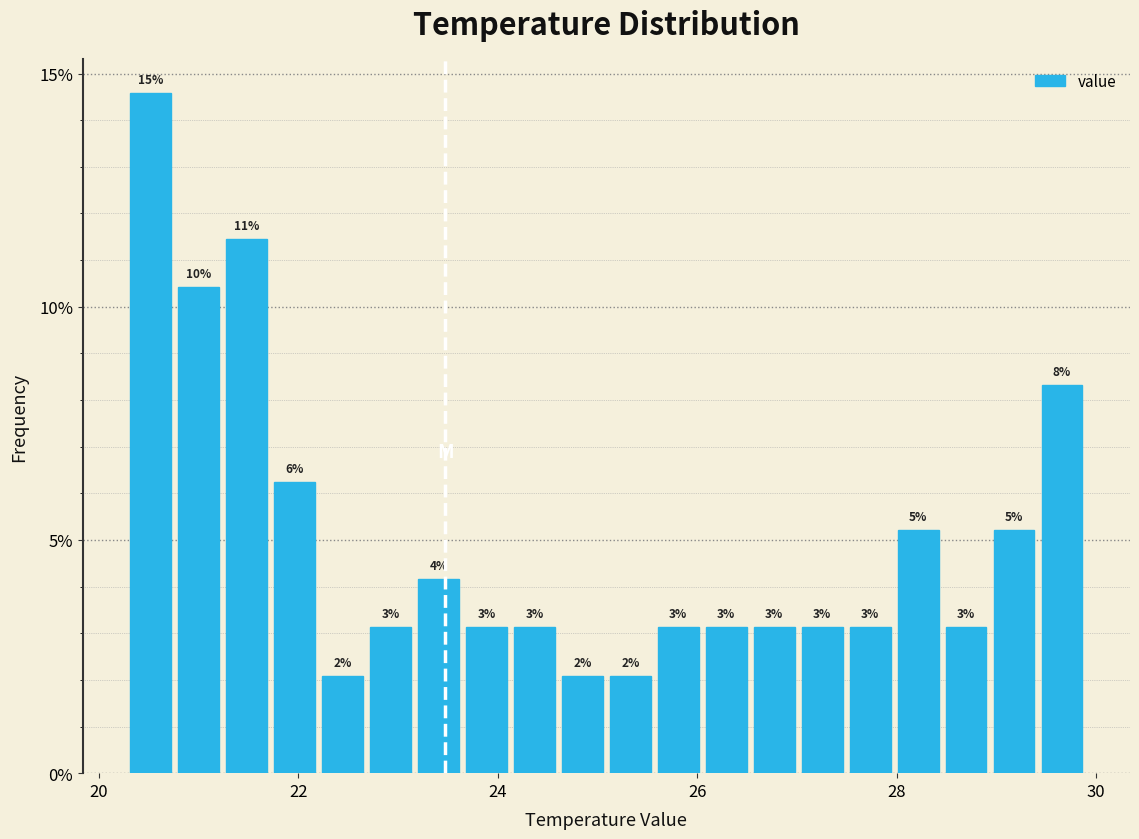

Around what value on the x-axis is the tallest bar? Give the approximate position of its centre, as read against the axis.

20.6